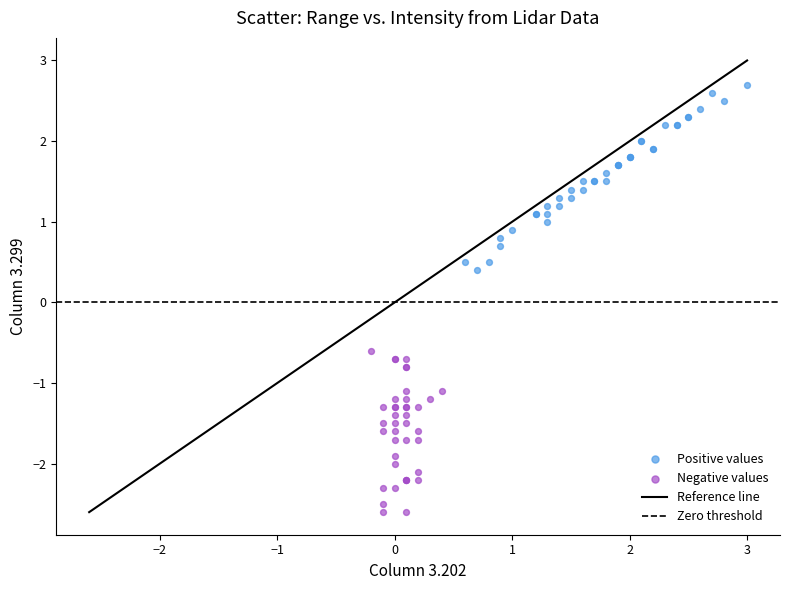

Which series has the largest Y range (max minus min)?

Positive values